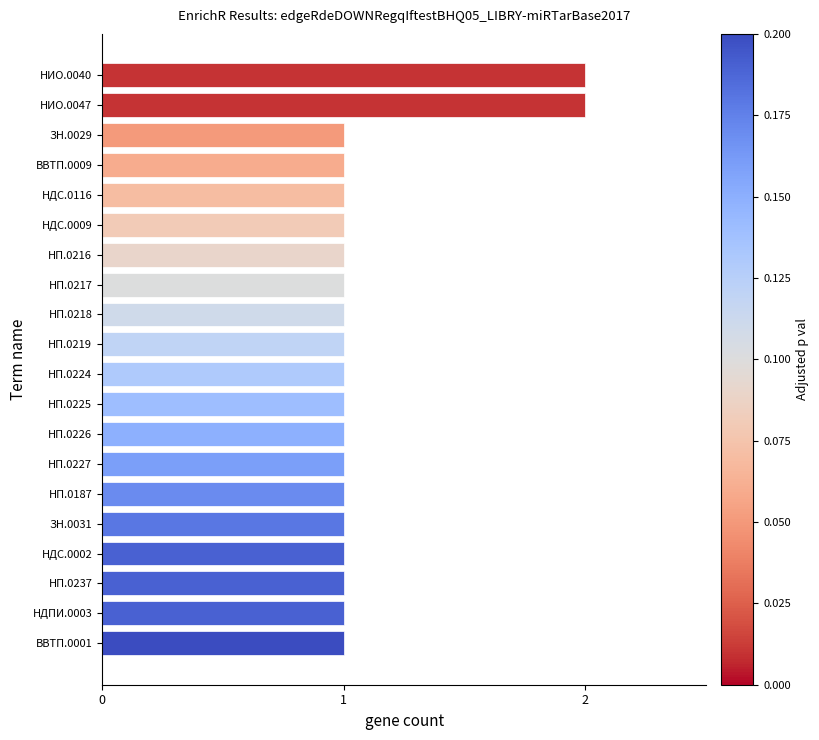

Does the chart contain stacked bars?

No